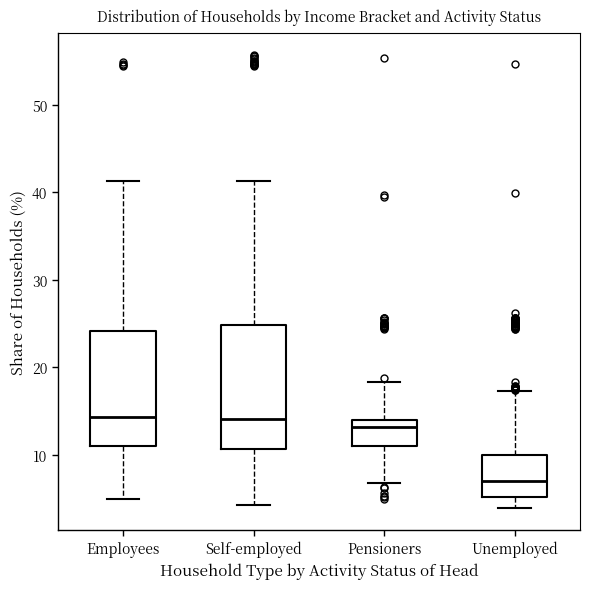

Which box is the tallest, from its lower edge to its upper edge?

Self-employed